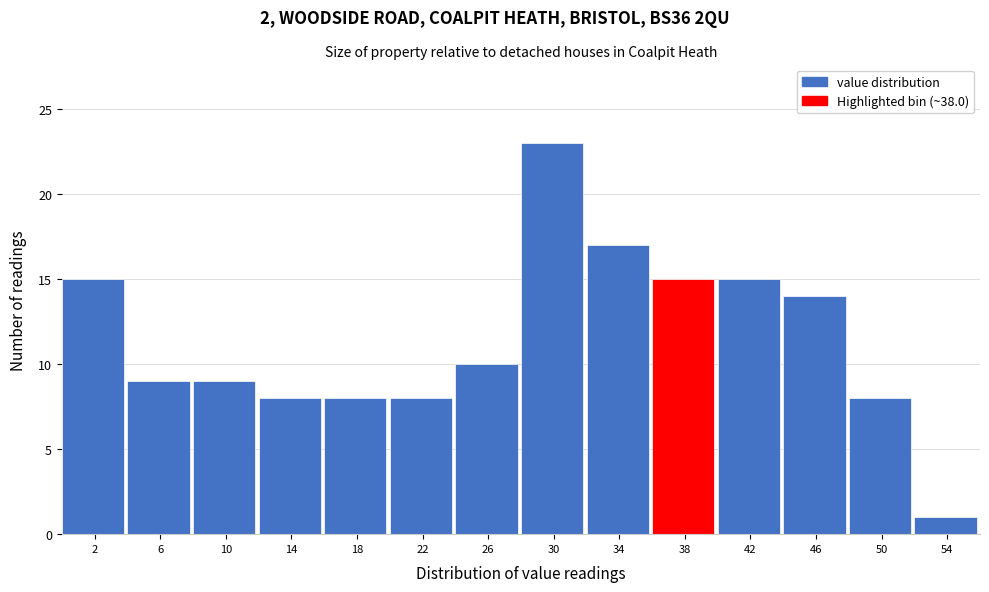

Which range on the x-axis has the tallest bar?

28 to 32